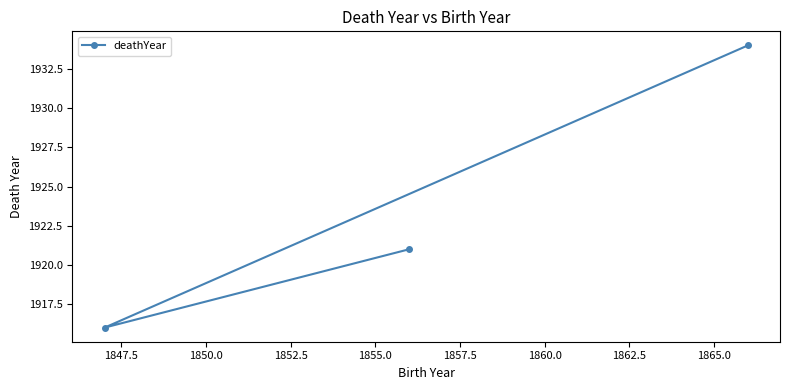

What is the sum of all values?

5771